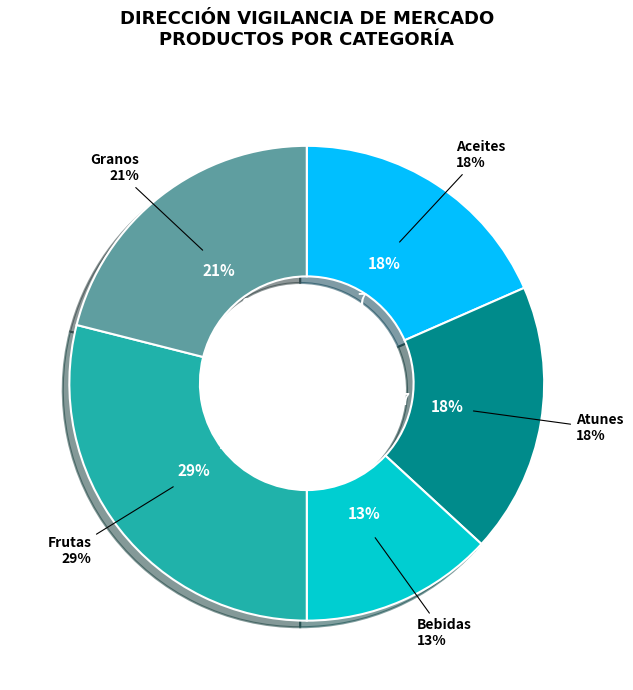

Which category has the smallest portion of the pie?

Bebidas